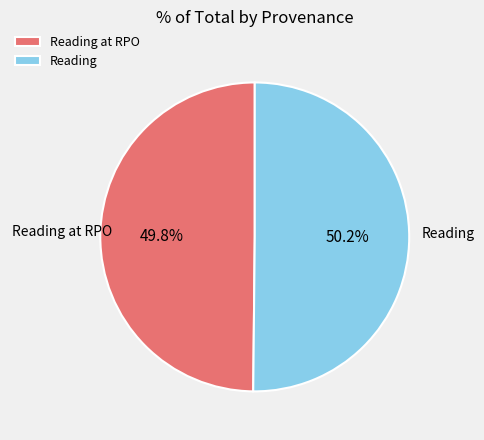

How many slices are in this pie chart?

2